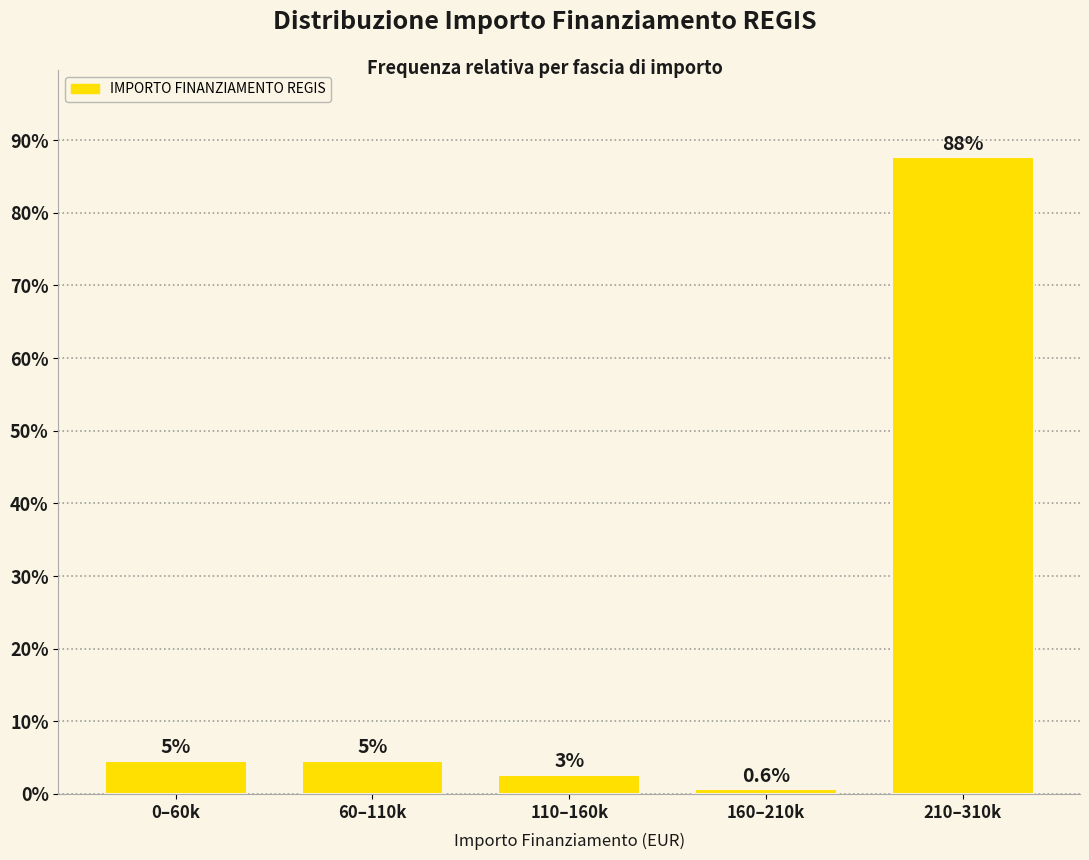

Are the bars horizontal?

No